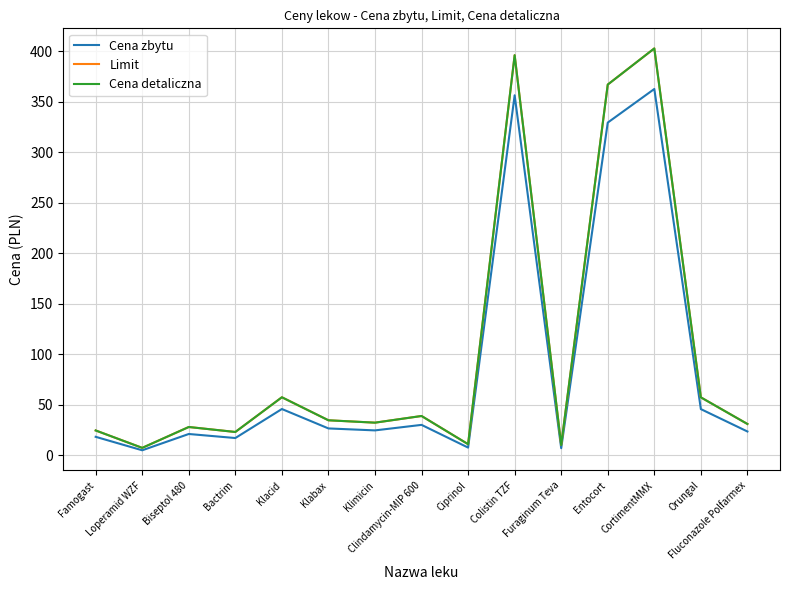

Does the chart display data point markers on the line(s)?

No